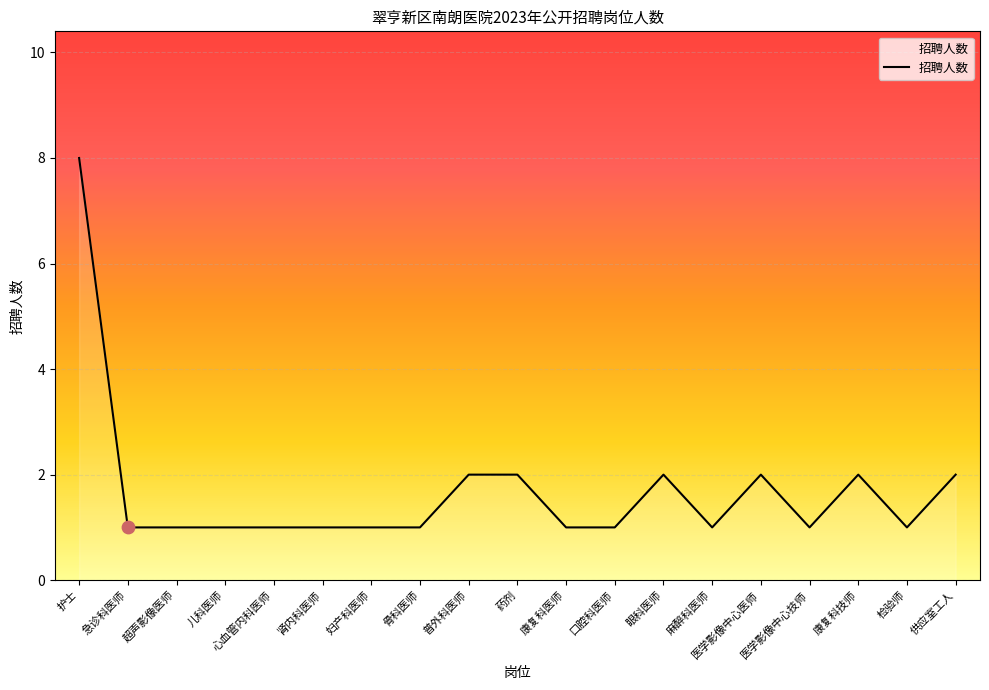

What is the change in value from 儿科医师 to 医学影像中心医师?

+1